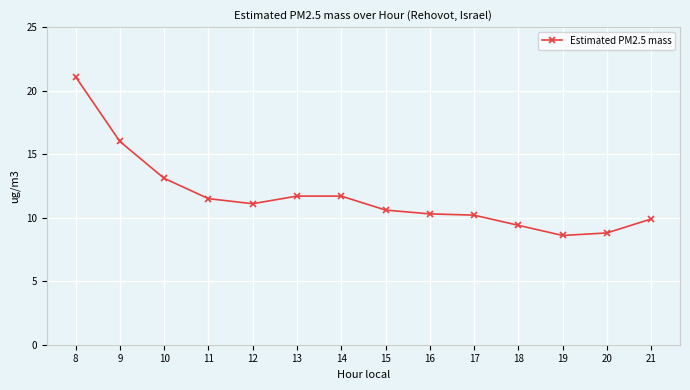

What is the difference between the maximum and minimum values?

12.5